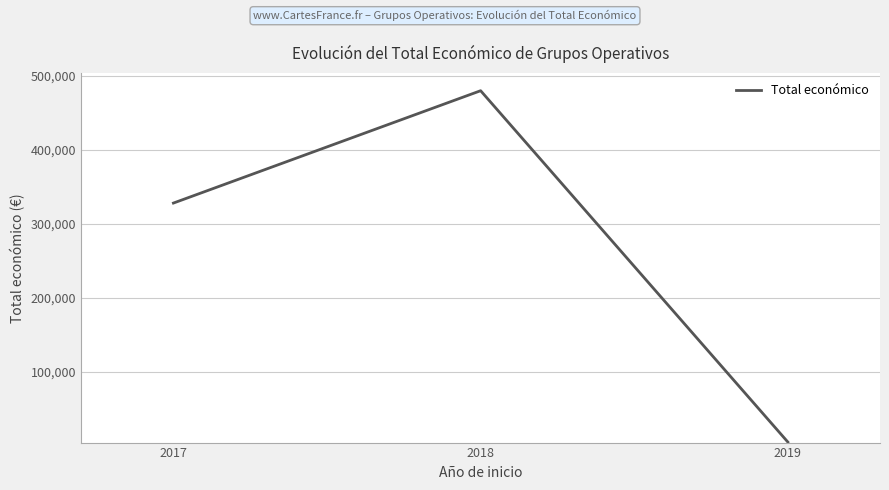

True or false: the data shows 4870 at 2019.

True